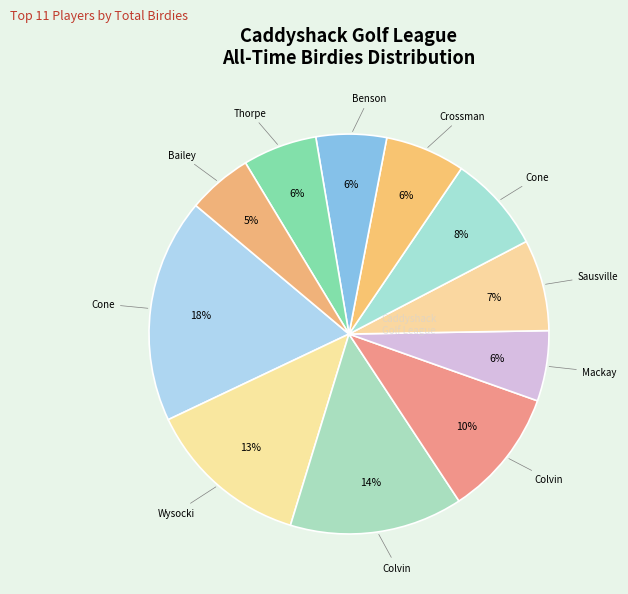

Count the number of slices in the pie.

11